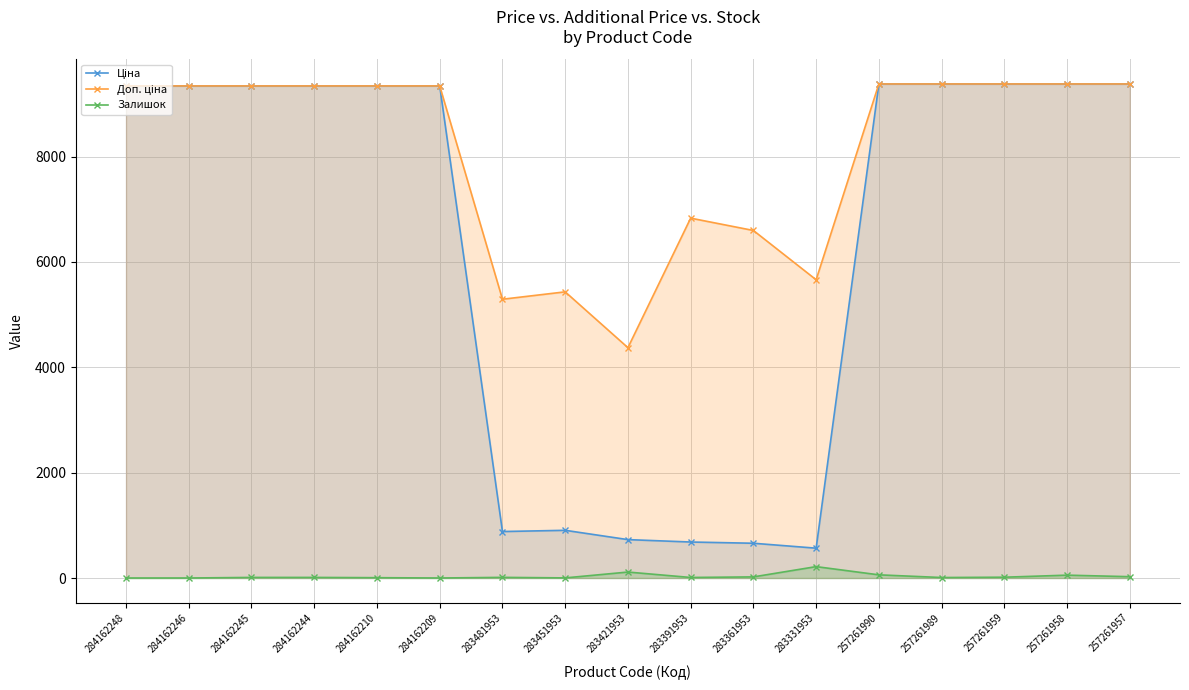

What is the difference between the maximum and minimum values in the Залишок series?

216.0